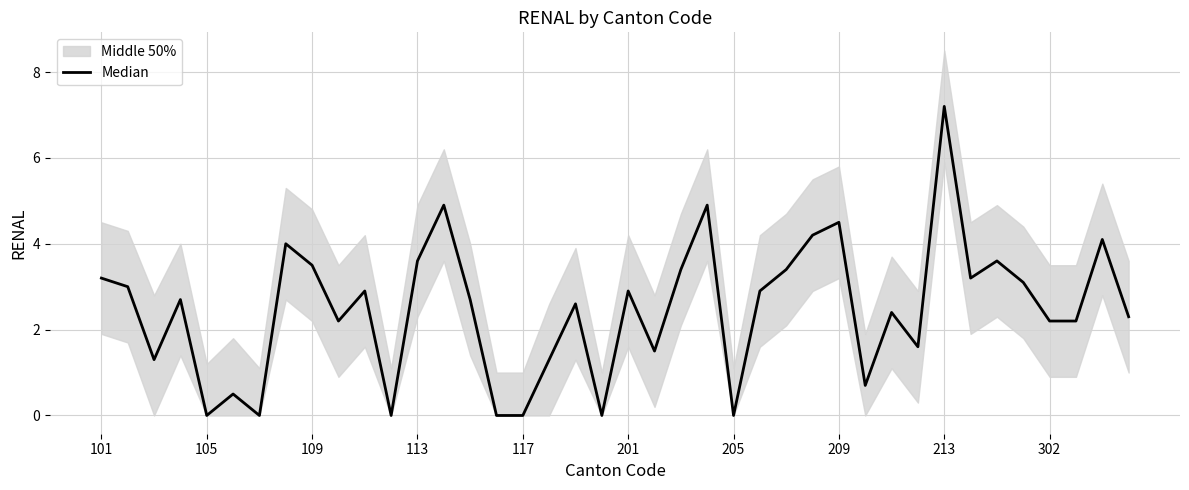

Is it true that the value at 38 is 6.8?

False